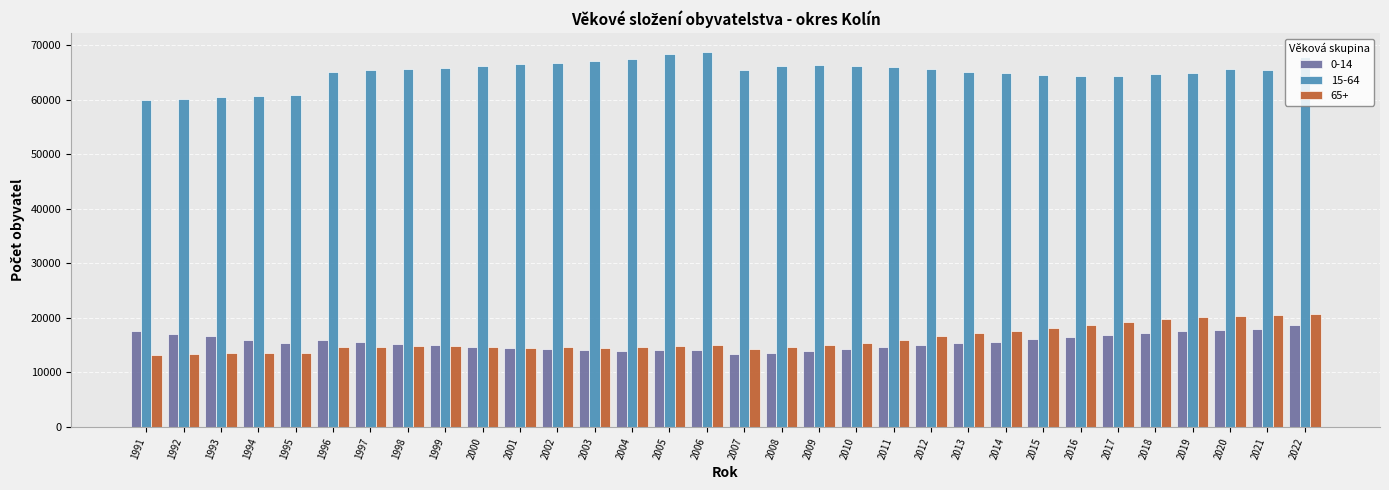

What is the spread (max minus min) of values at 1993?

46958